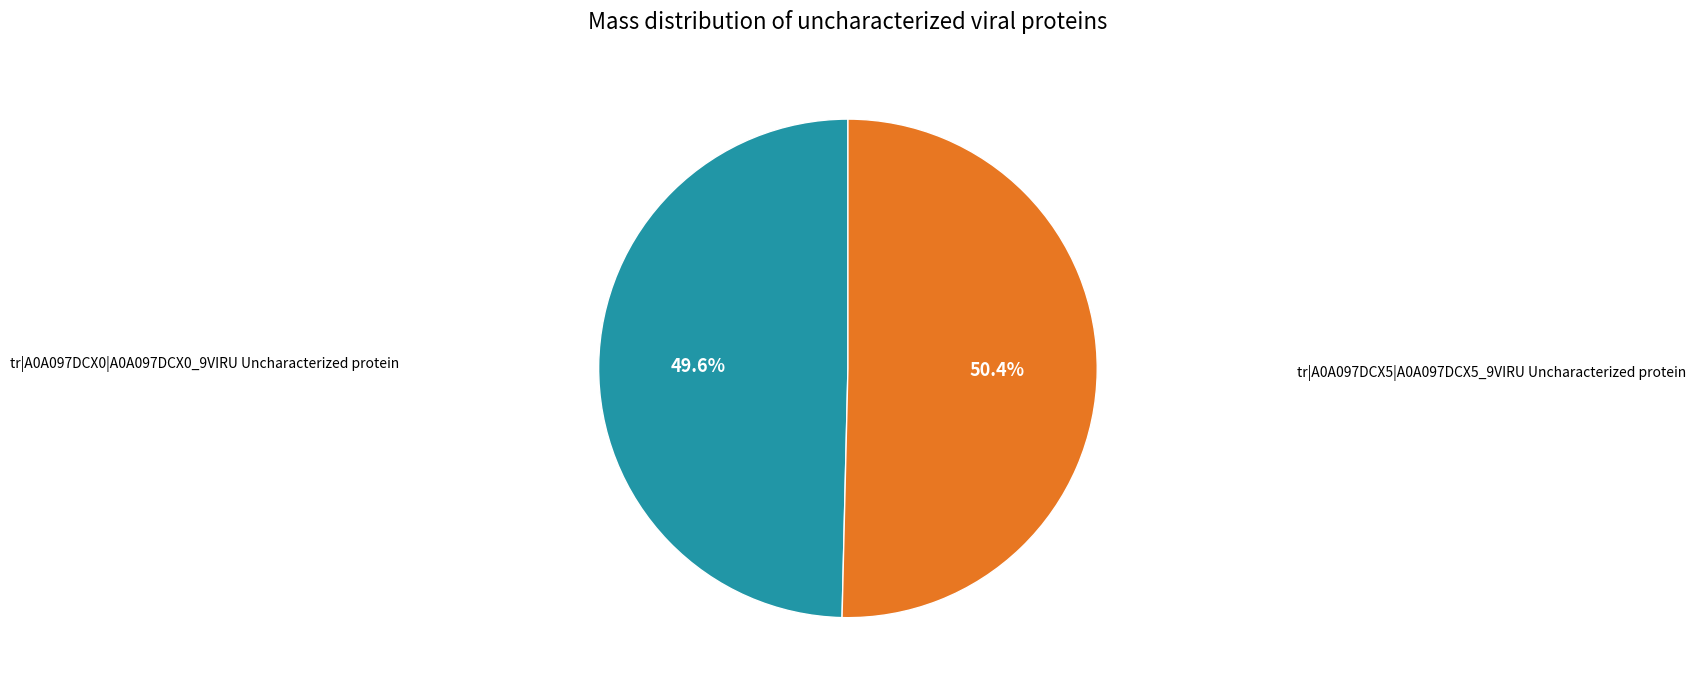

To the nearest percent, what is the combined percentage of tr|A0A097DCX0|A0A097DCX0_9VIRU Uncharacterized protein and tr|A0A097DCX5|A0A097DCX5_9VIRU Uncharacterized protein?

100%